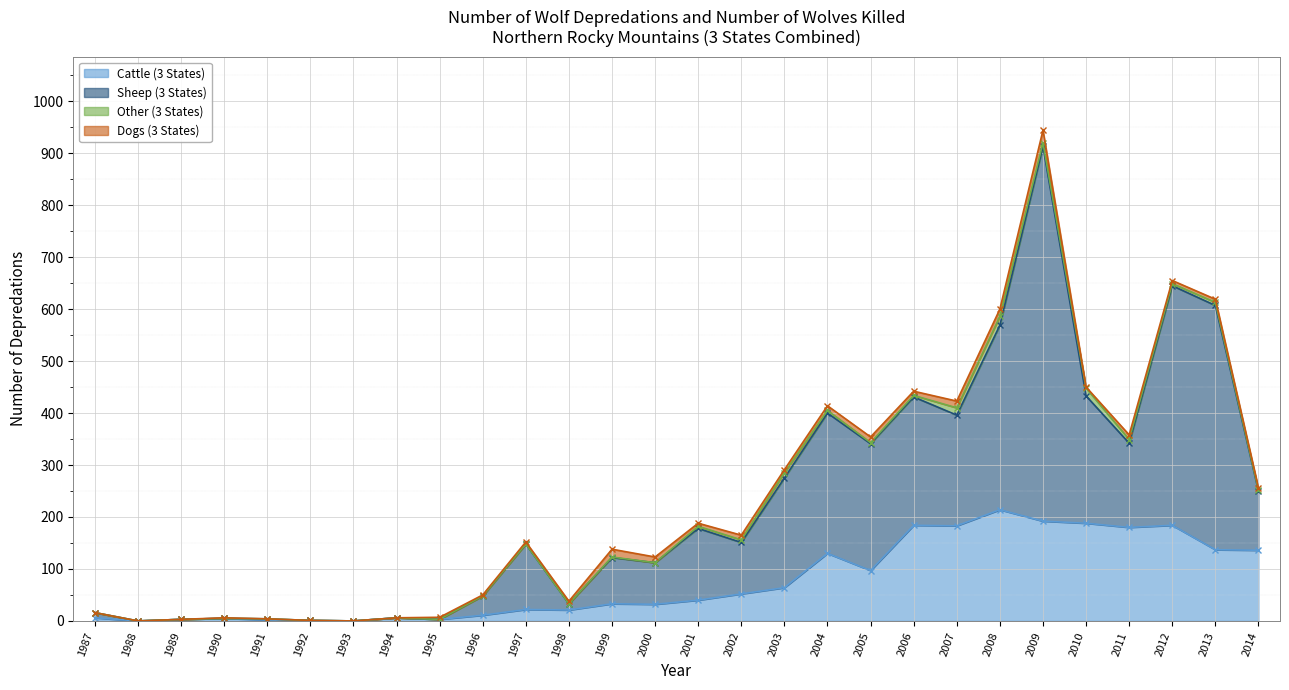

Is it true that Cattle (3 States) equals 3 at 1995?

True